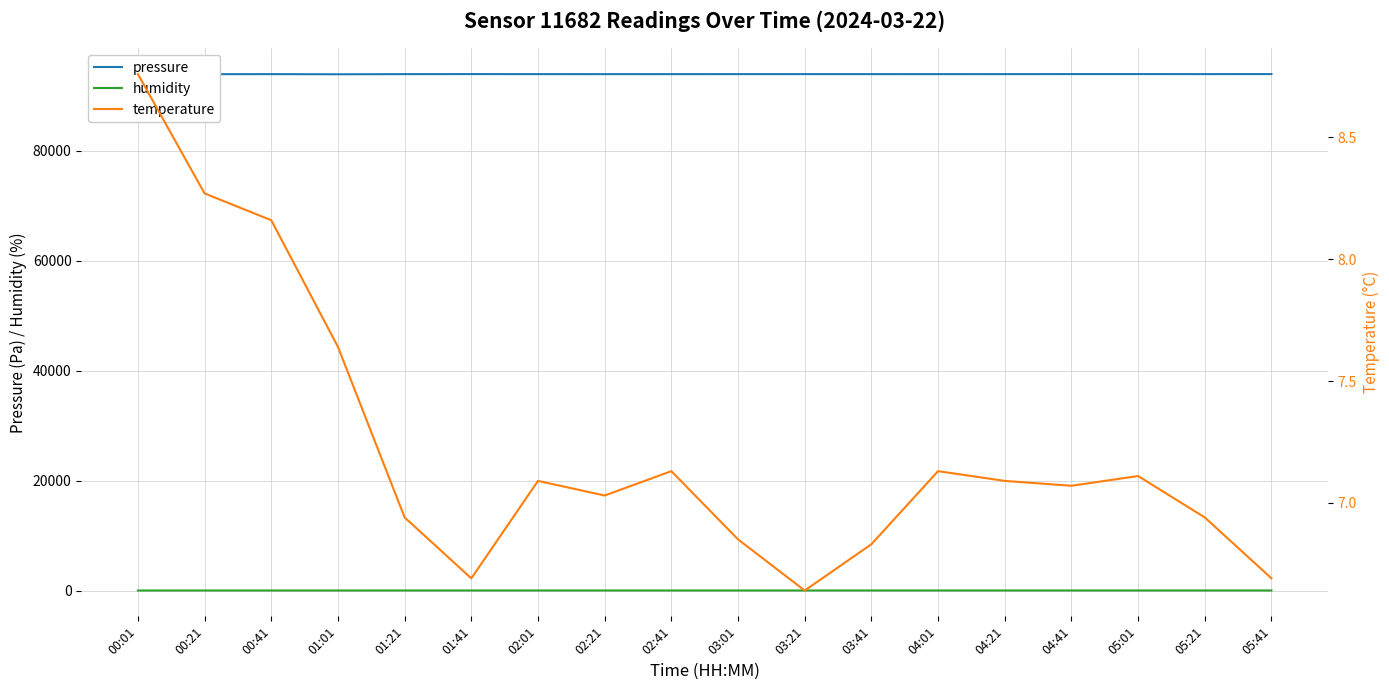

Count the number of categories in the chart.

18